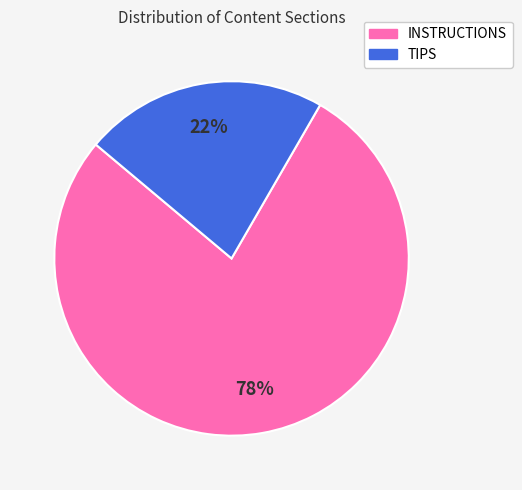

Count the number of slices in the pie.

2